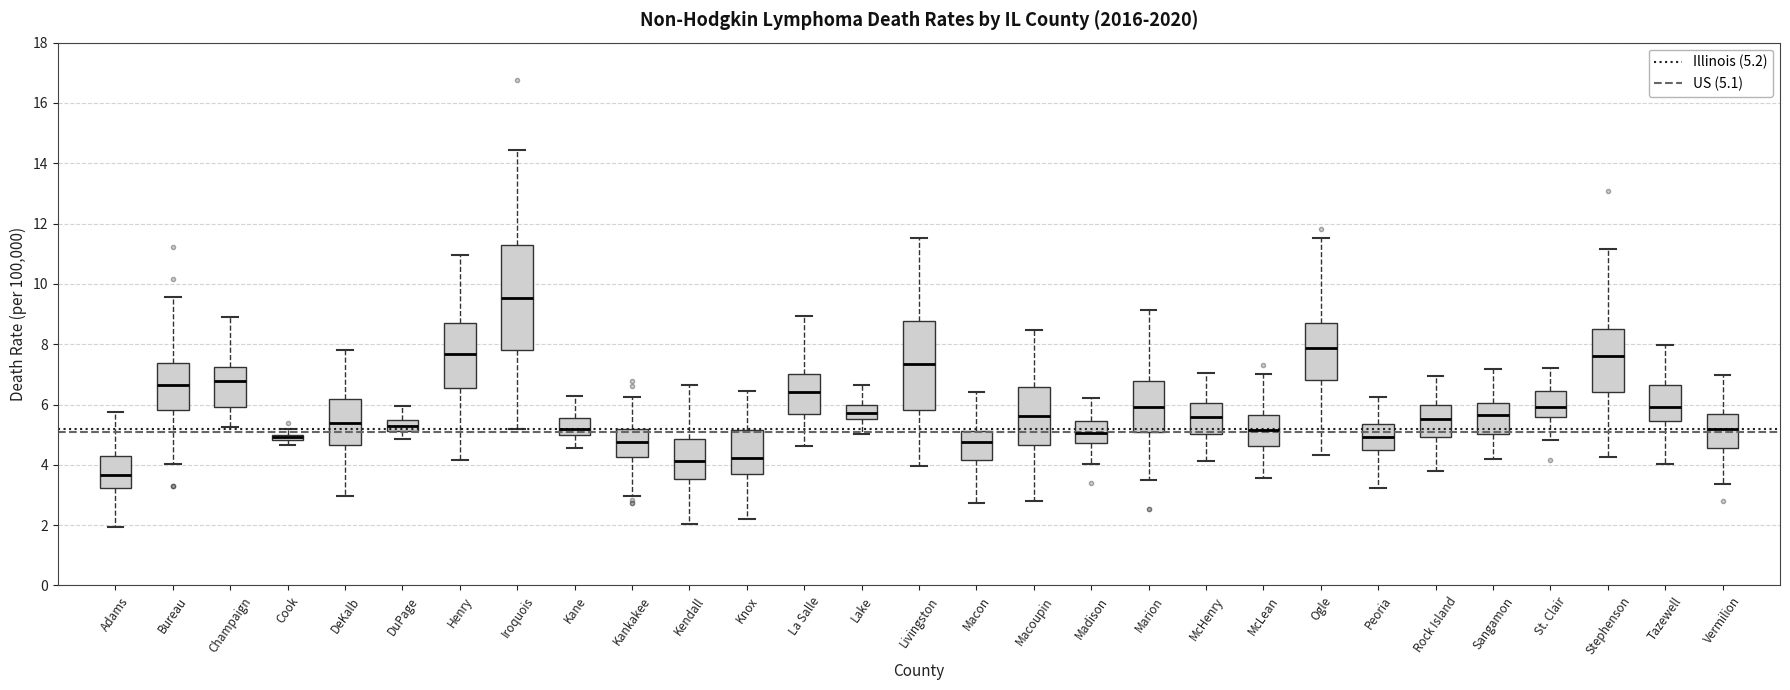

Comparing the boxes themselves (not the whiskers), which one is the tallest?

Iroquois